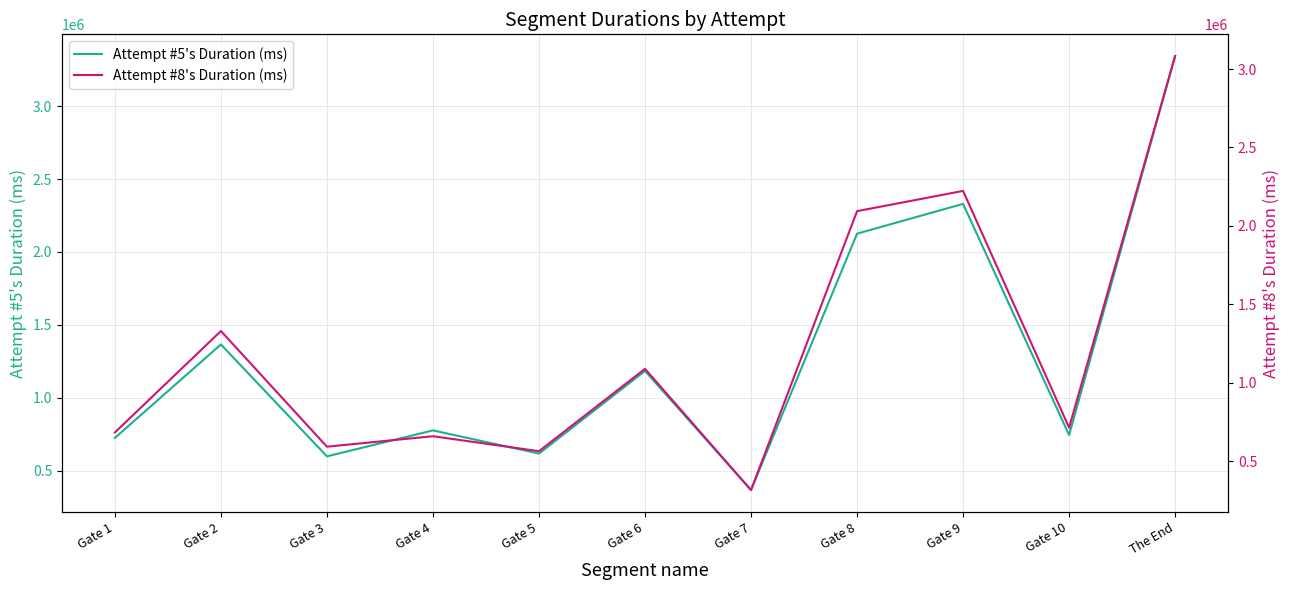

At Gate 6, list the series in order from smallest to largest.

Attempt #8's Duration (ms), Attempt #5's Duration (ms)